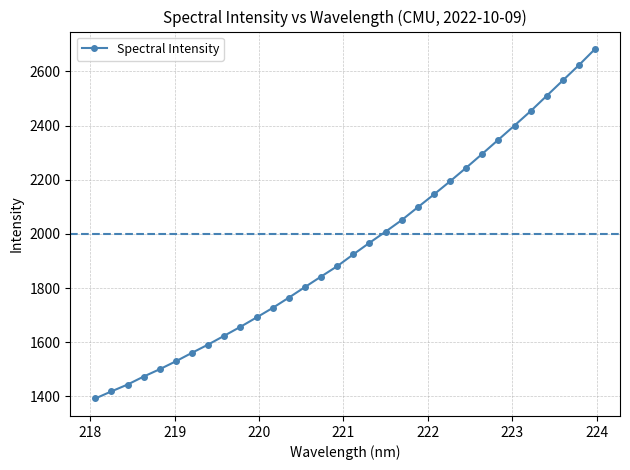

What is the value of the 3rd point from the left?

1443.5